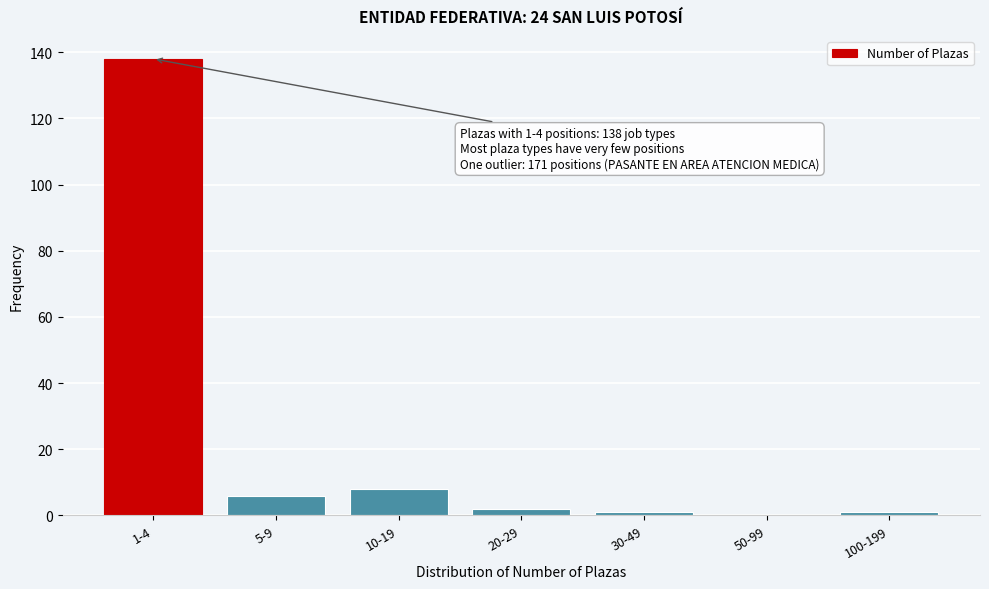

Reading left to right, extract all data points from this chart.

1-4=138	5-9=6	10-19=8	20-29=2	30-49=1	50-99=0	100-199=1